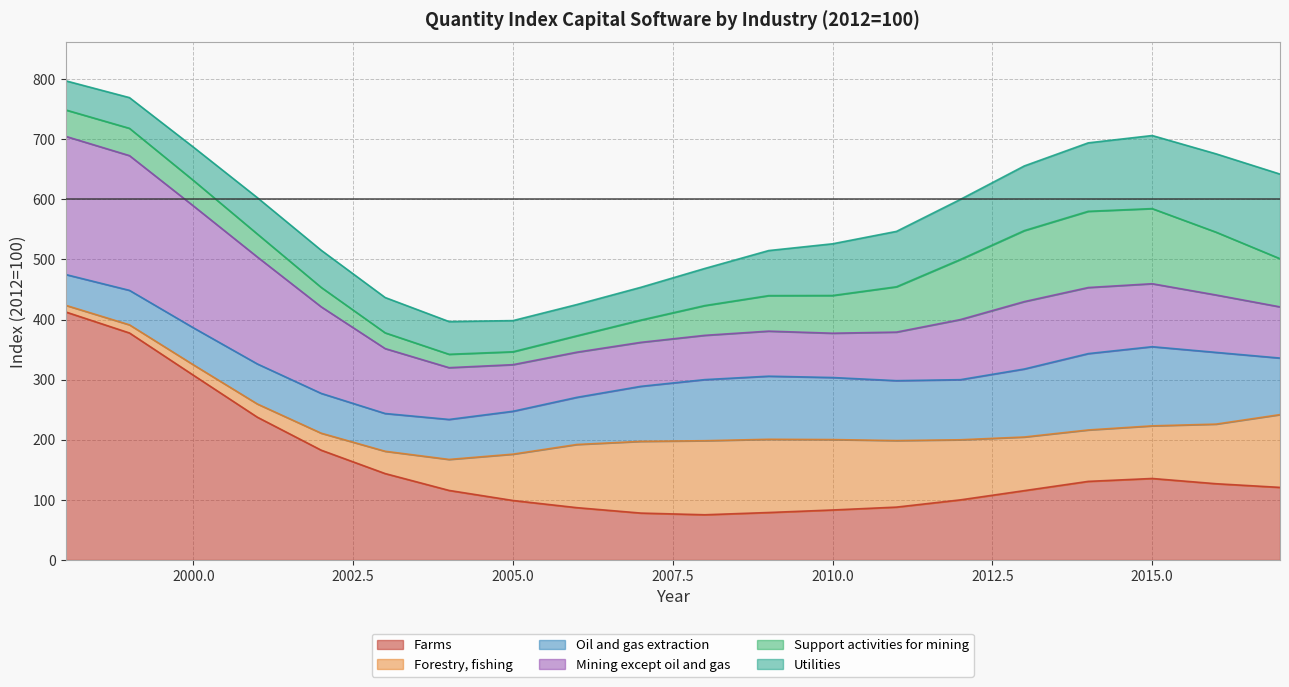

True or false: Mining except oil and gas and Farms cross at least once.

False